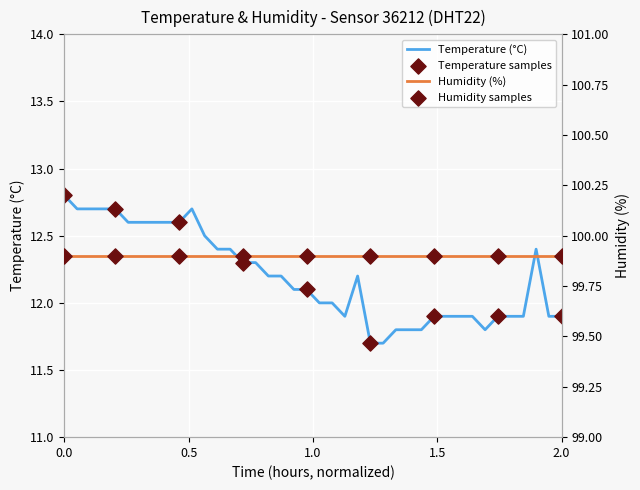

Approximately how many times larger is the value at 00:22 compared to 01:49?

1.1